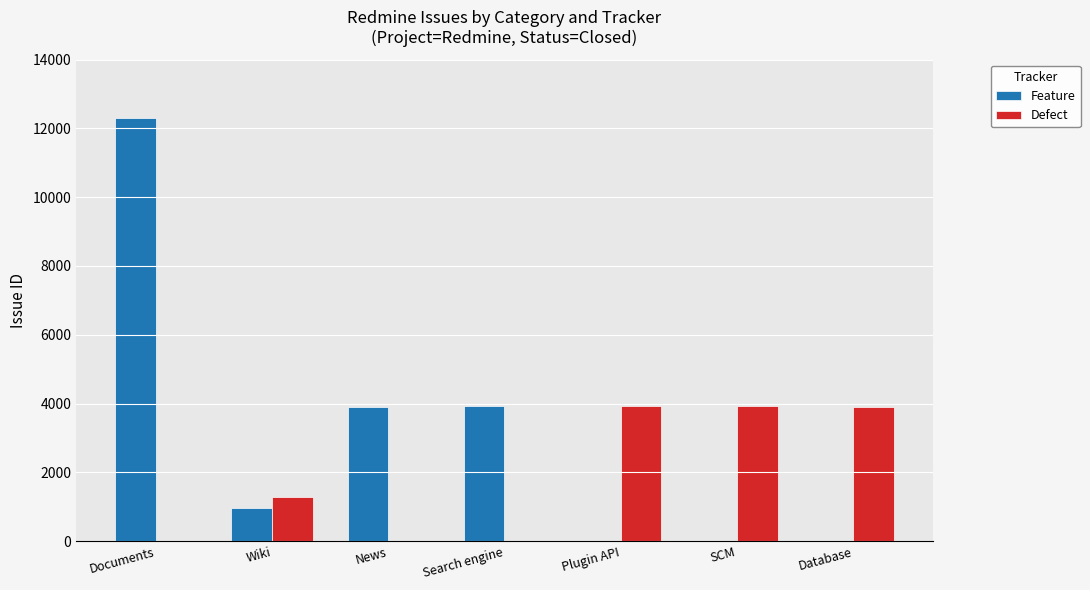

Which series has the largest total across all categories?

Feature